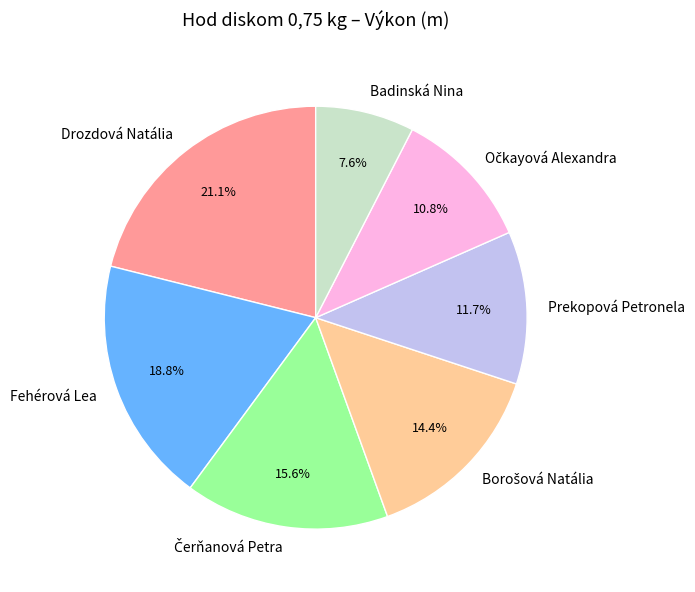

What percentage is NOT represented by Fehérová Lea?

81.2%